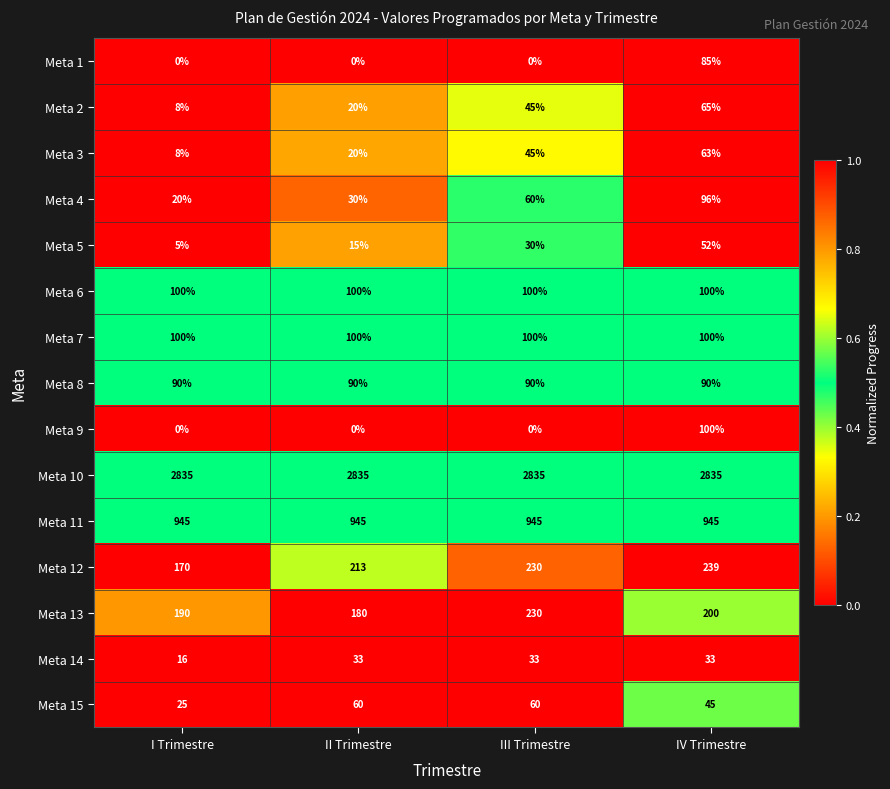

At which category is the sum across all series the highest?

IV Trimestre